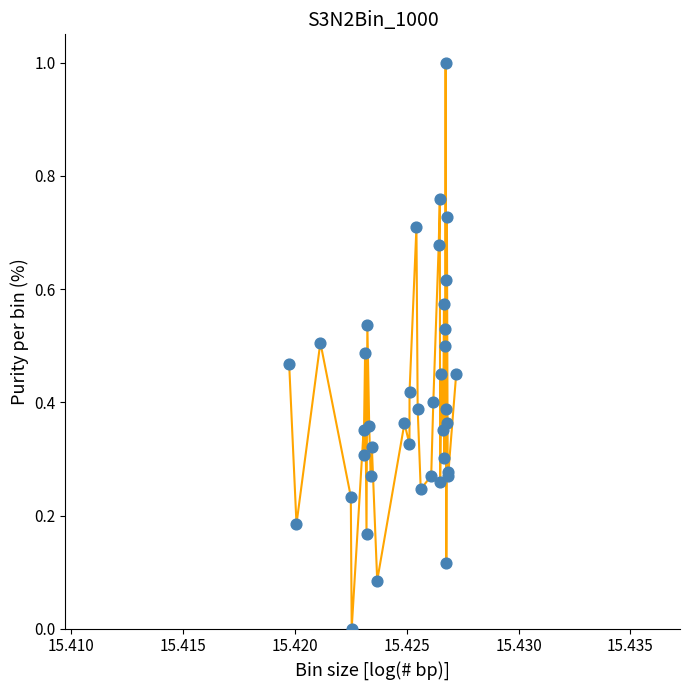

What is the greatest value displayed?

1.0